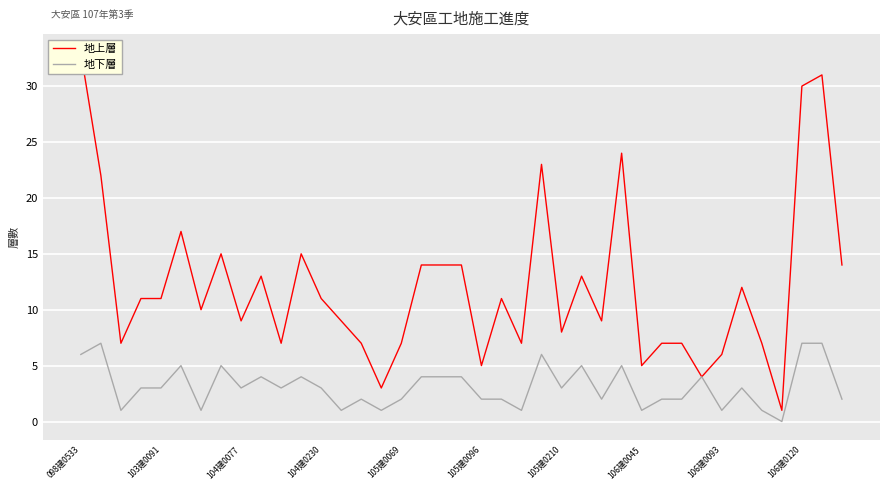

What is the difference between the second highest and minimum values in the 地下層 series?

7